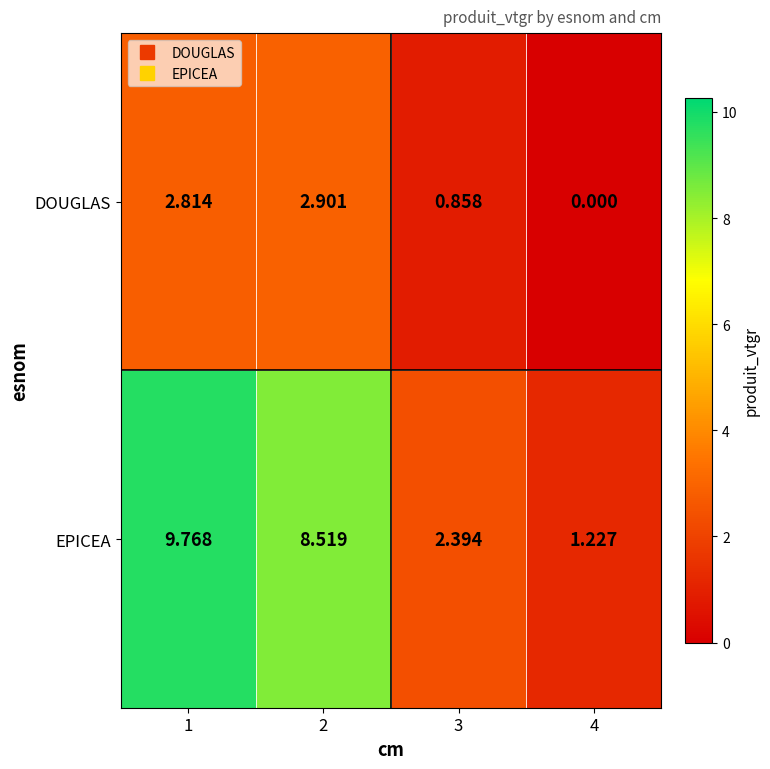

Between 1 and 4, which series saw the biggest shift?

EPICEA